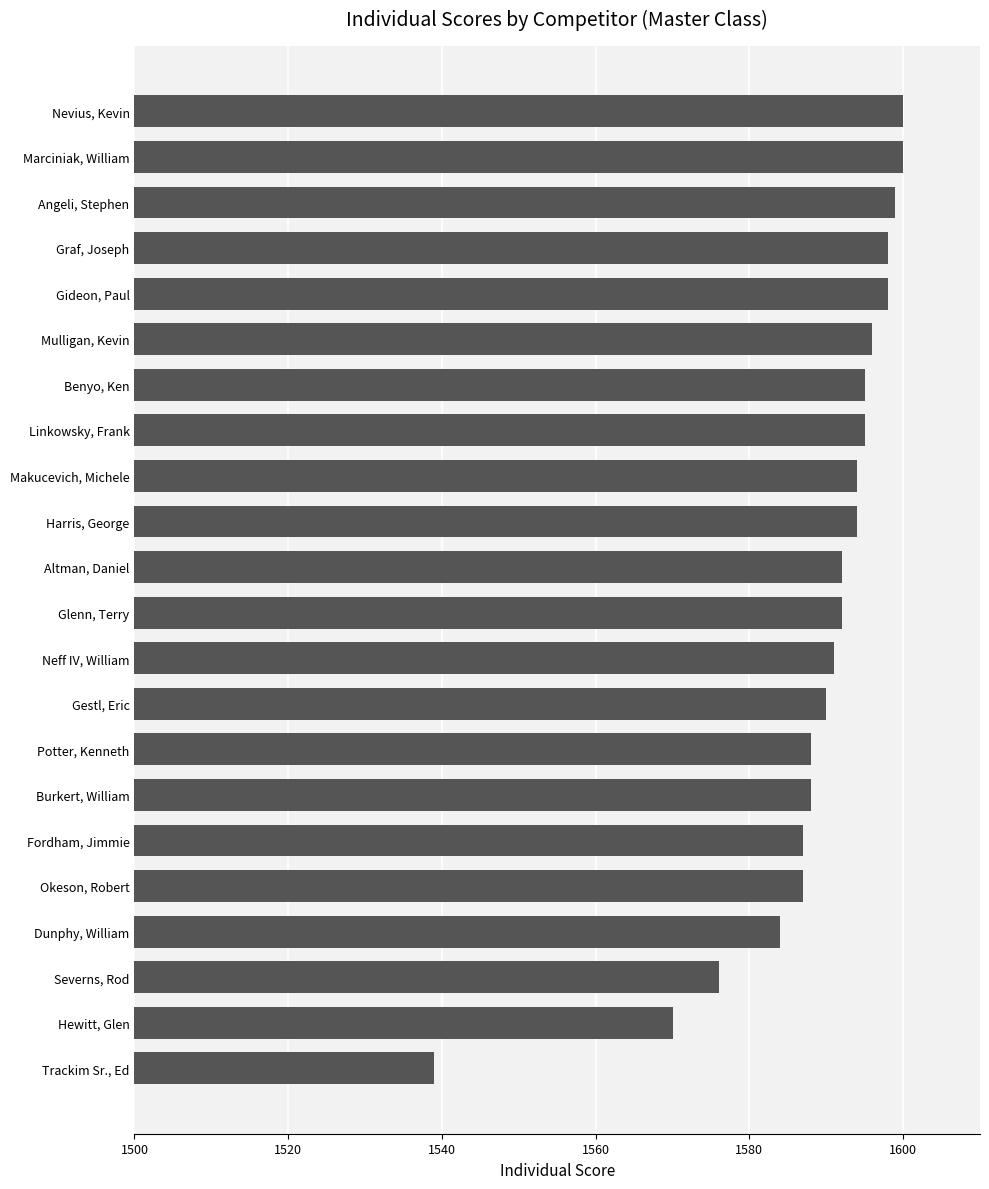

What is the minimum value shown in the chart?

1539